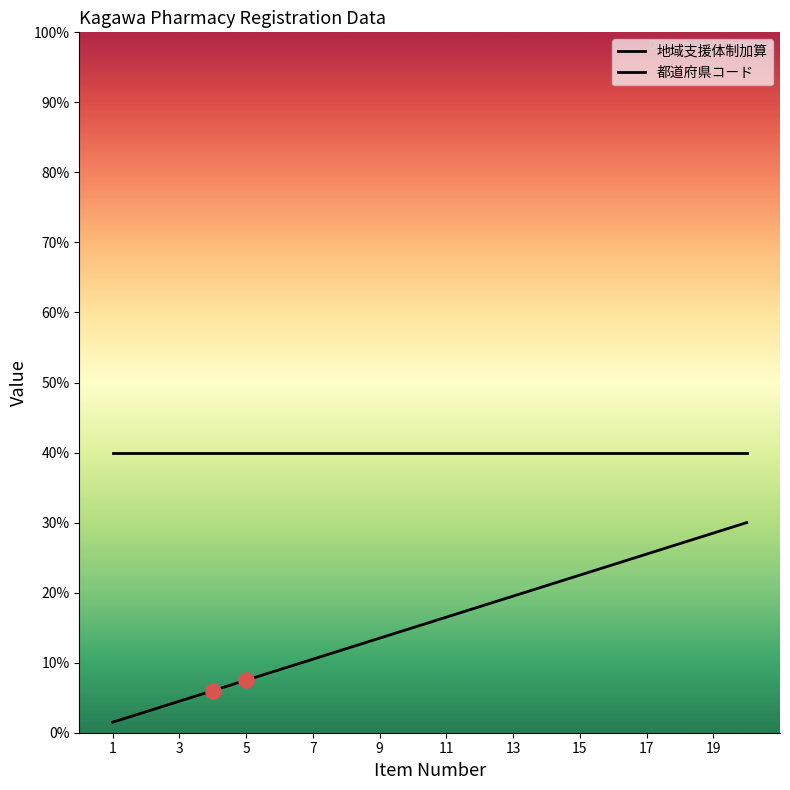

Which series has the largest total across all categories?

都道府県コード